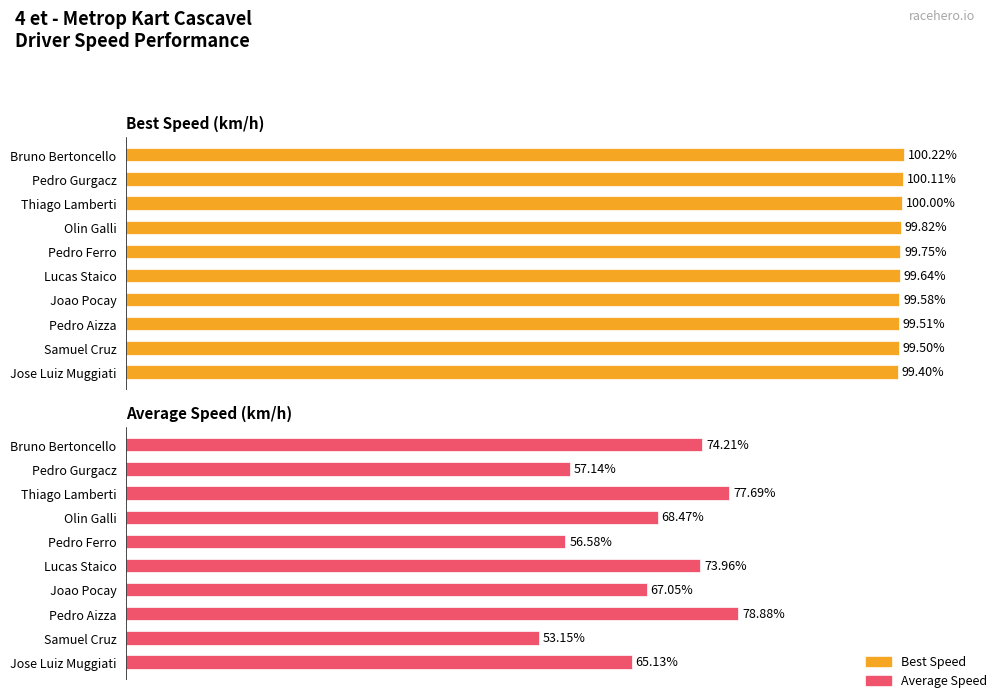

What is the maximum value shown in the chart?

100.2